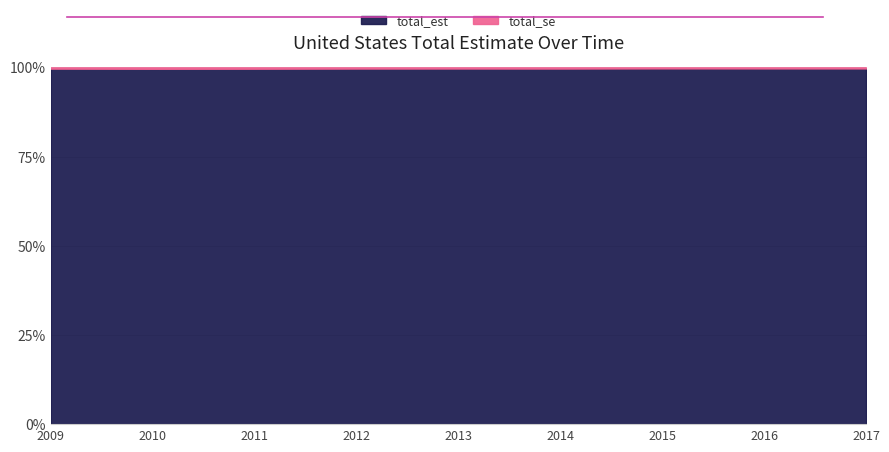

Does the chart display data point markers on the line(s)?

No